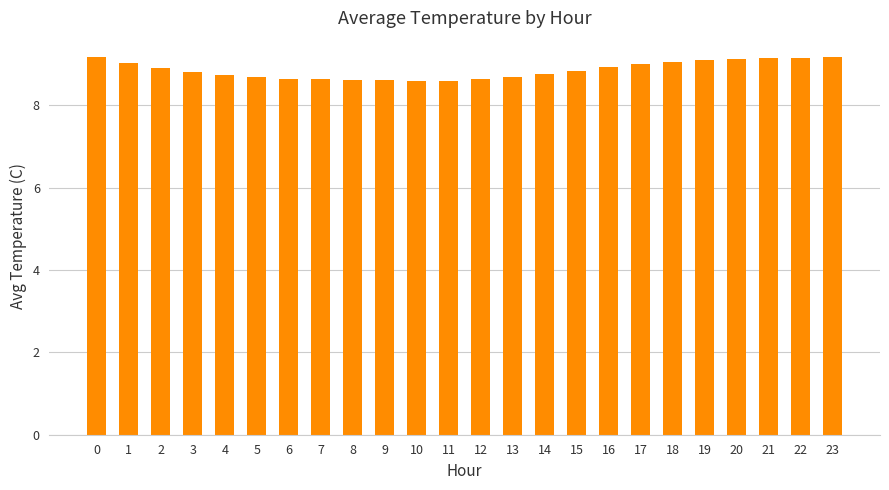

What is the value of the 24th bar from the left?

9.2